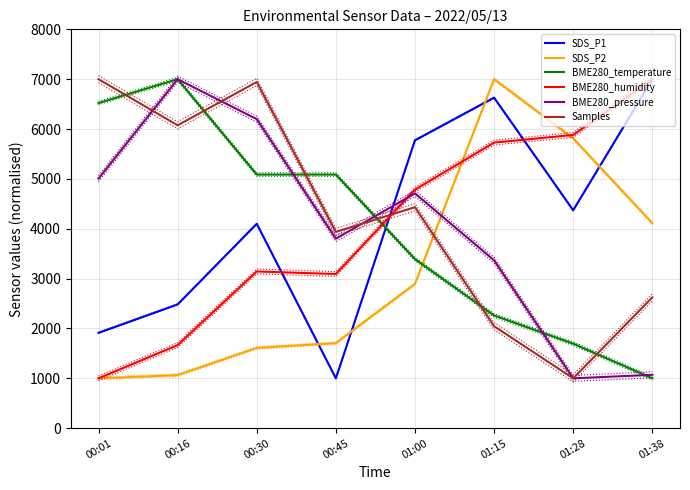

At which category does BME280_humidity reach its first local valley?

00:45